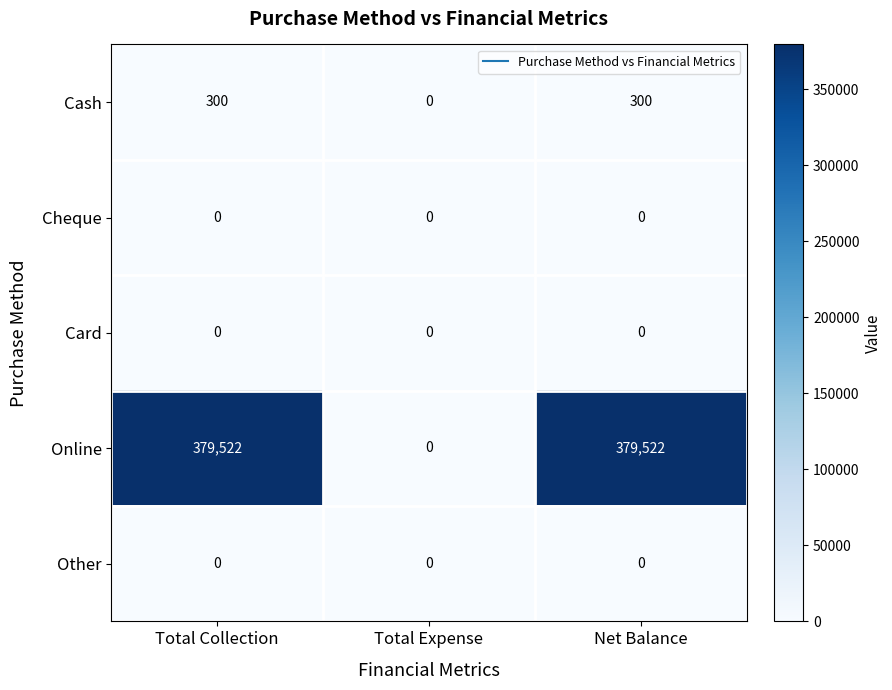

Between Total Expense and Net Balance, which series saw the biggest shift?

Online